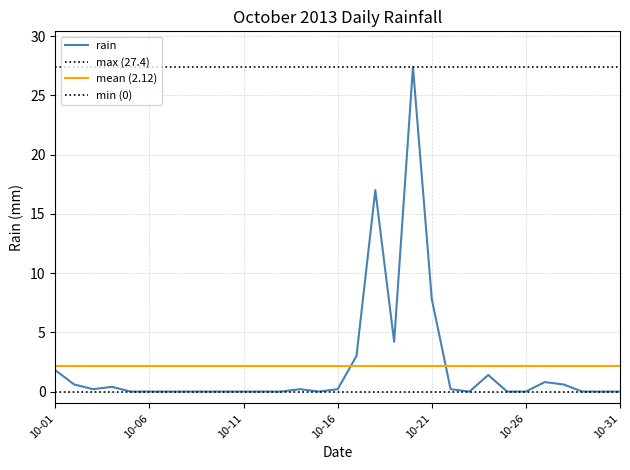

Reading left to right, extract all data points from this chart.

1.8	0.6	0.2	0.4	0.0	0.0	0.0	0.0	0.0	0.0	0.0	0.0	0.0	0.2	0.0	0.2	3.0	17.0	4.2	27.4	7.8	0.2	0.0	1.4	0.0	0.0	0.8	0.6	0.0	0.0	0.0